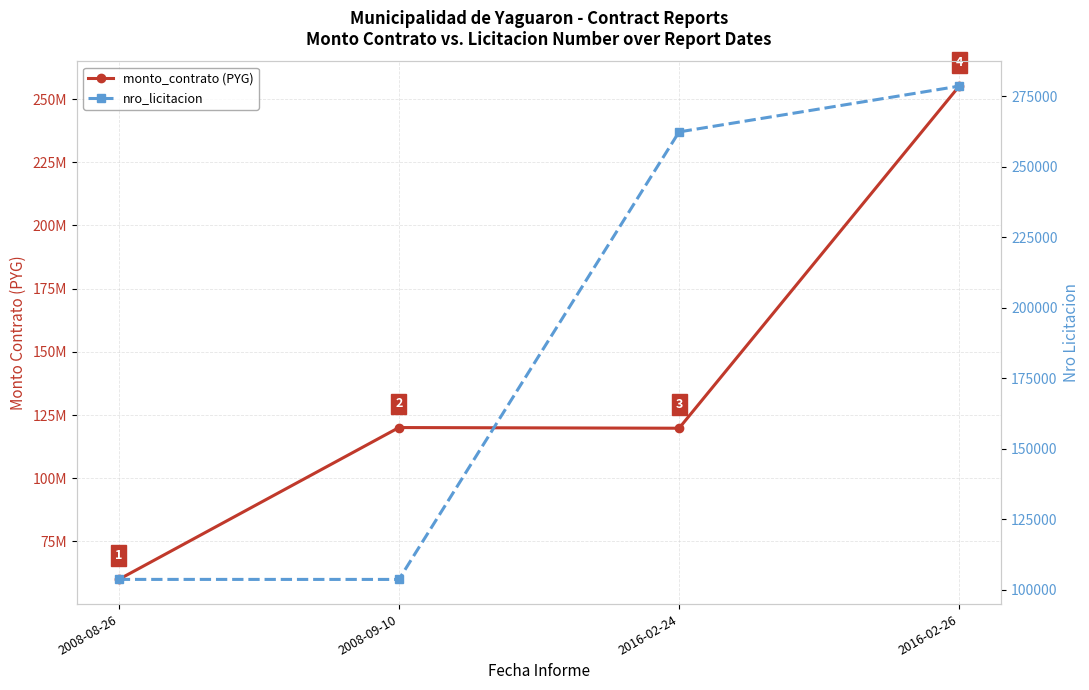

What is the difference between the second highest and second lowest values in the nro_licitacion series?

158622